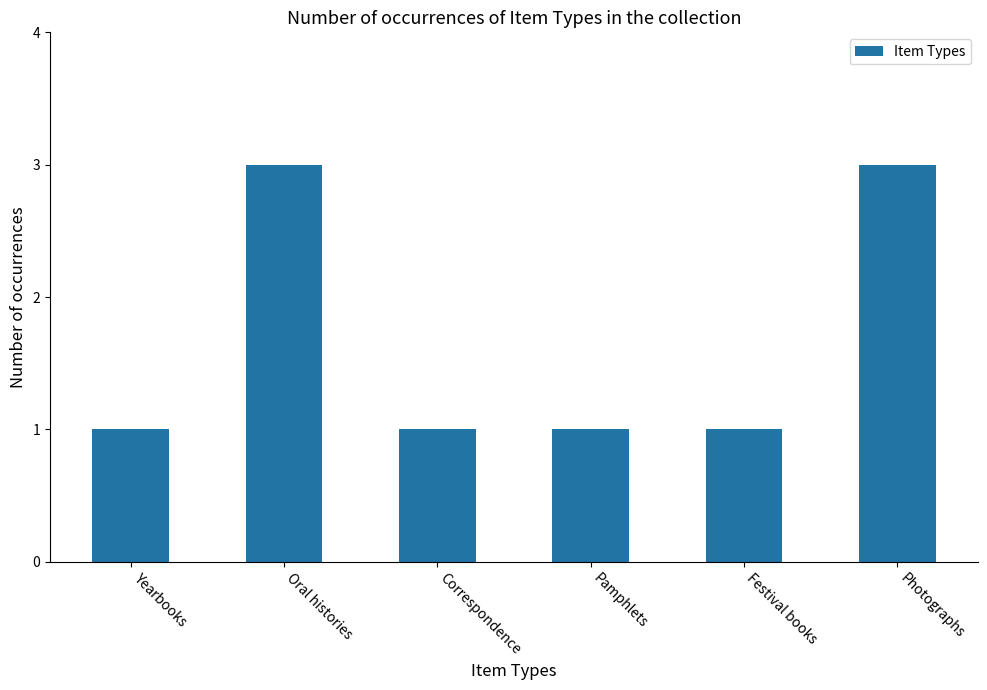

What is the label of the 5th bar from the right?

Oral histories